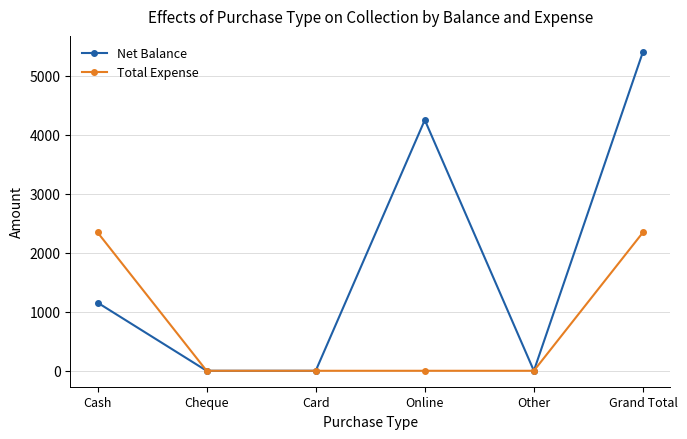

True or false: Net Balance has more than 2 interior local peaks.

False